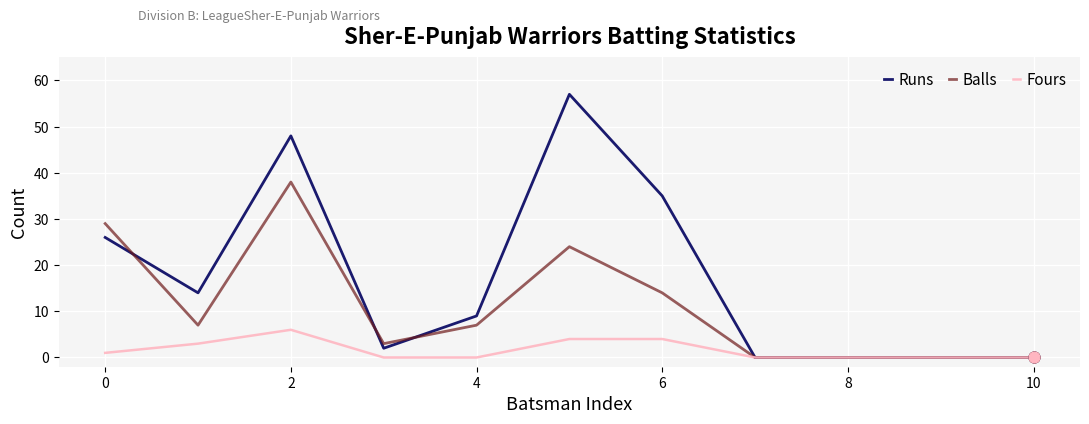

Which series has the widest spread of values?

Runs